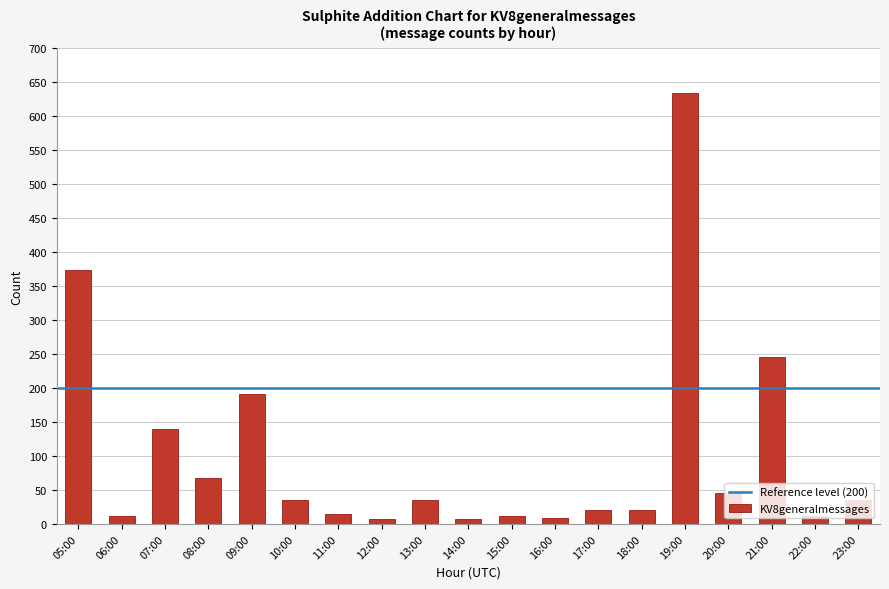

What is the sum of the values at 07:00 and 20:00?

186